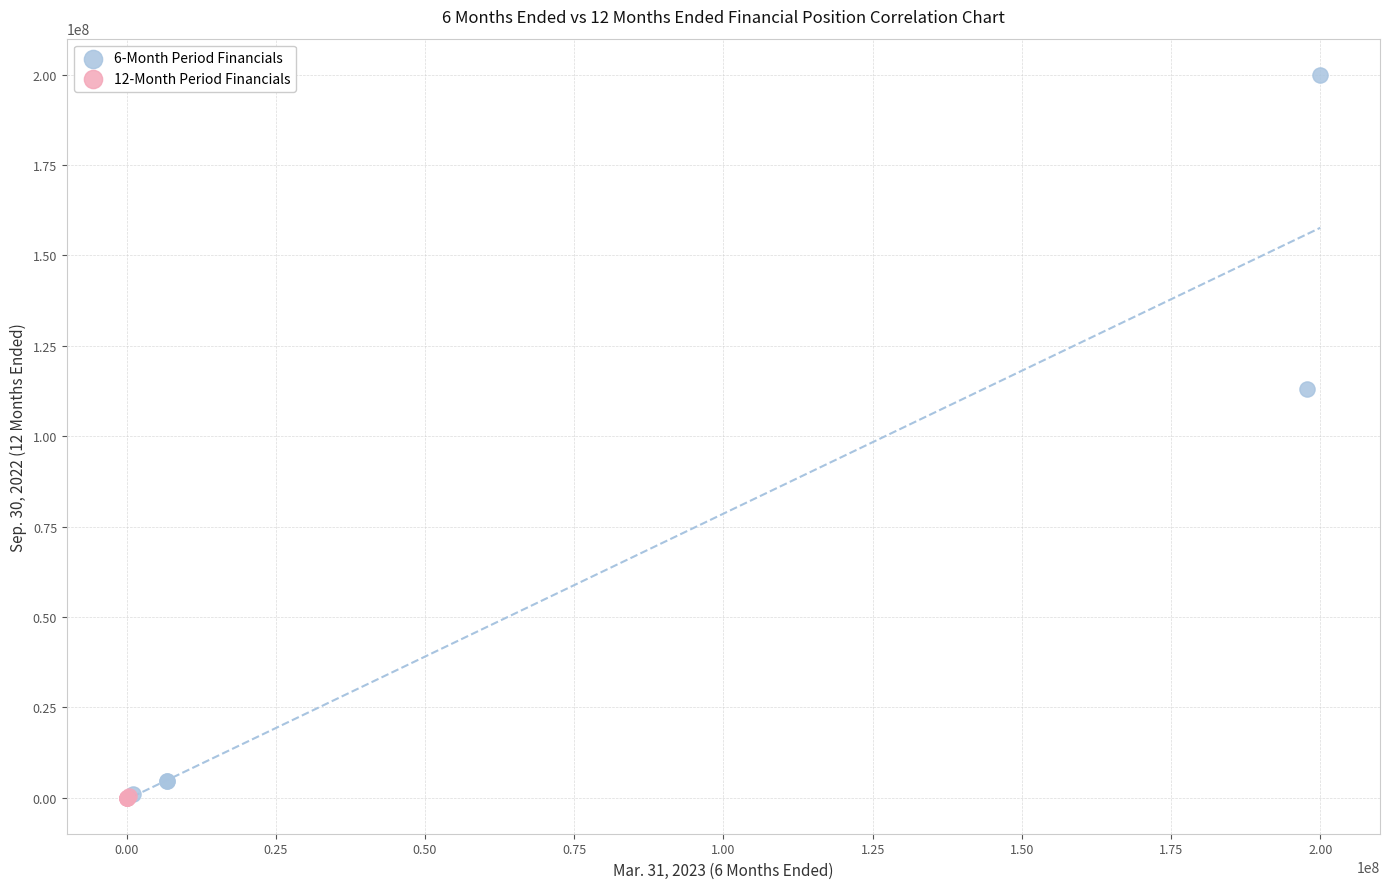

Which series has the largest Y range (max minus min)?

6-Month Period Financials